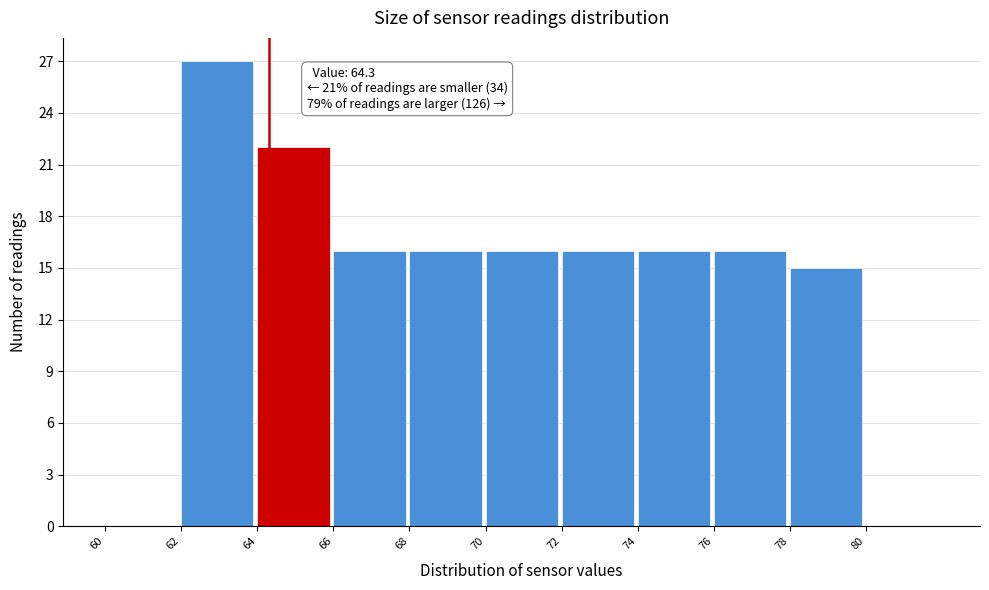

Over which range of the x-axis is the bar tallest?

62 to 64